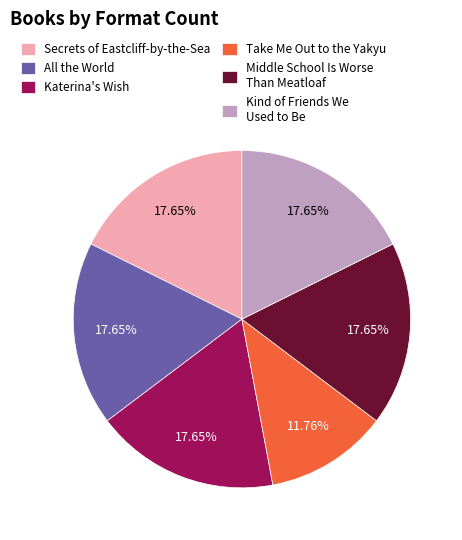

Count the number of slices in the pie.

6